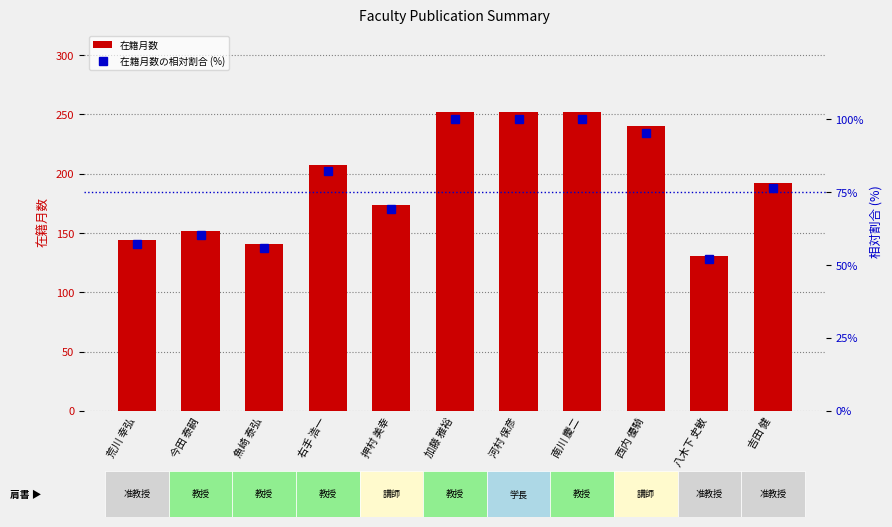

Which series has the largest range (max minus min)?

在籍月数